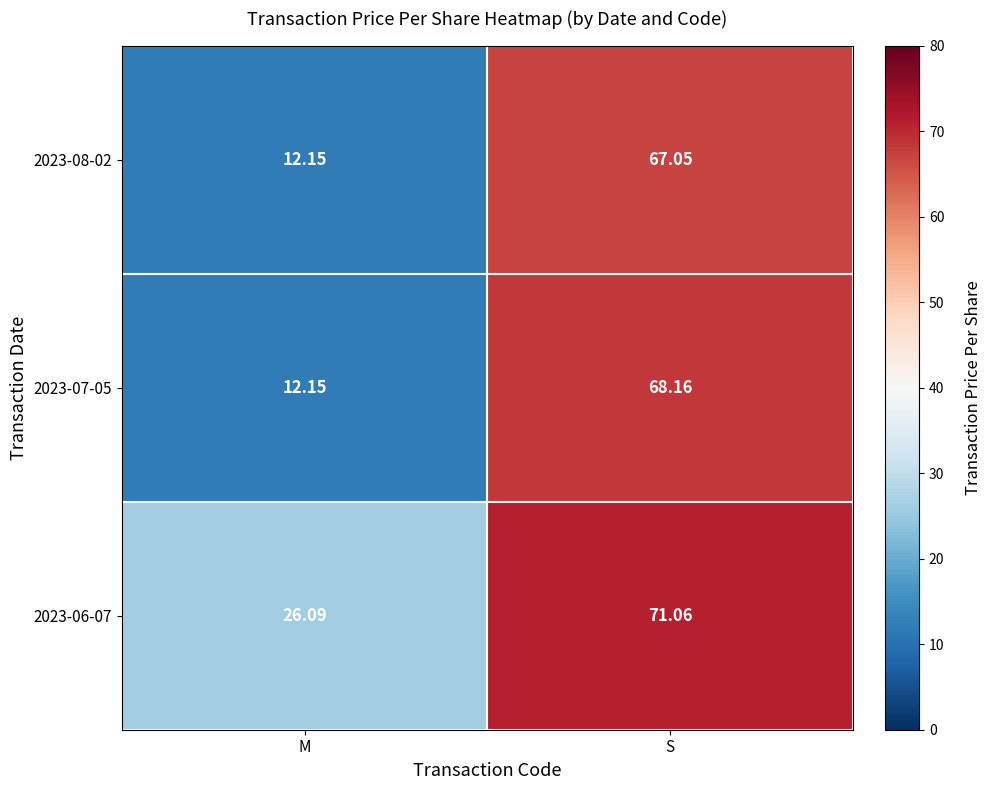

How many series are shown in this chart?

3